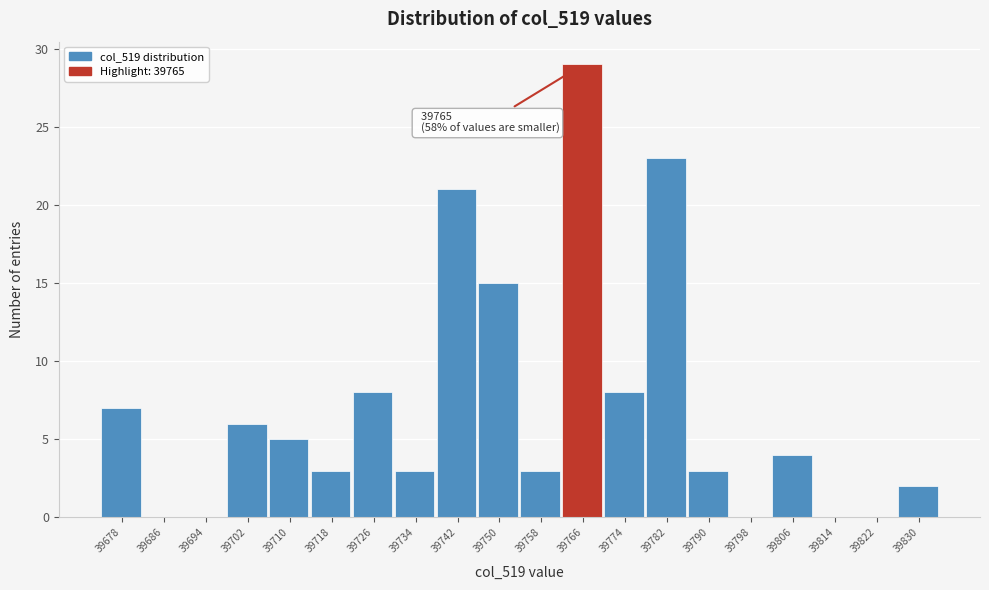

Over which range of the x-axis is the bar tallest?

39762 to 39770